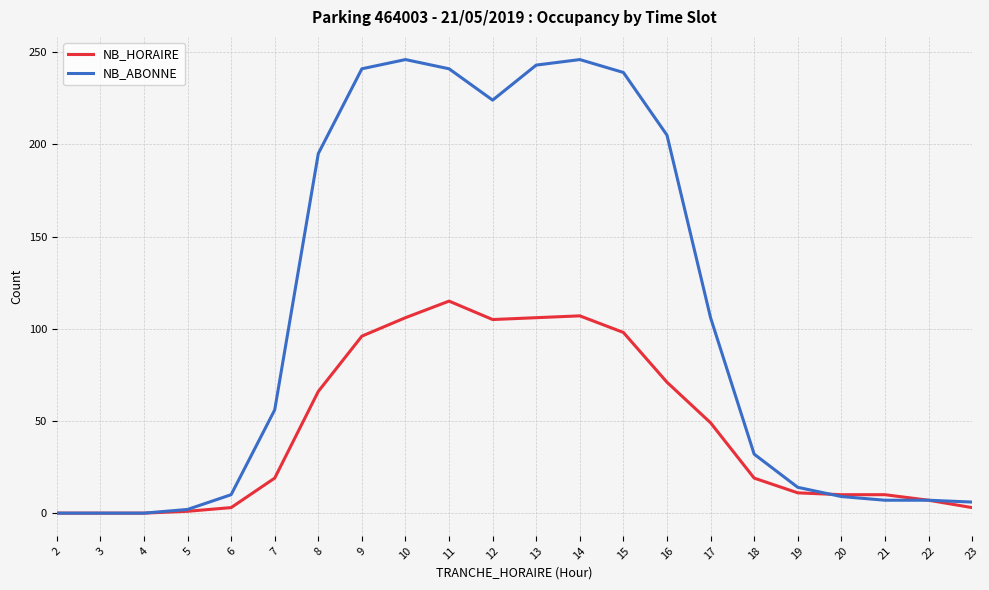

List the series in order of their overall mean, highest first.

NB_ABONNE, NB_HORAIRE